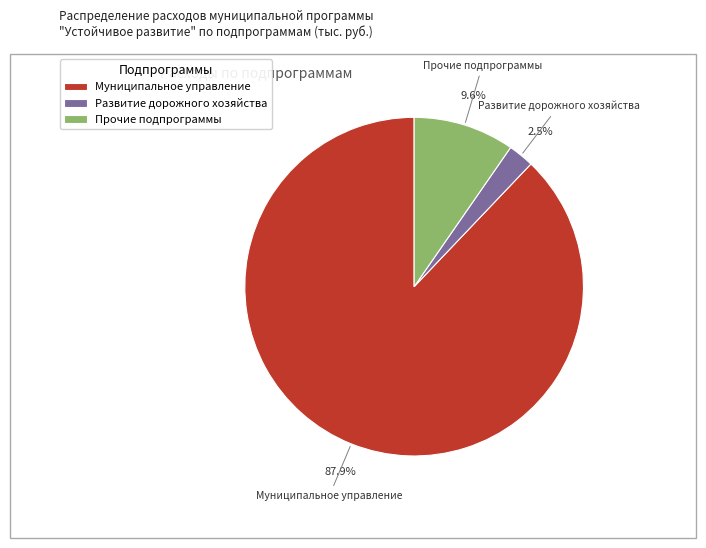

What is the ratio of the value at Развитие дорожного хозяйства to the value at Прочие подпрограммы?

0.3